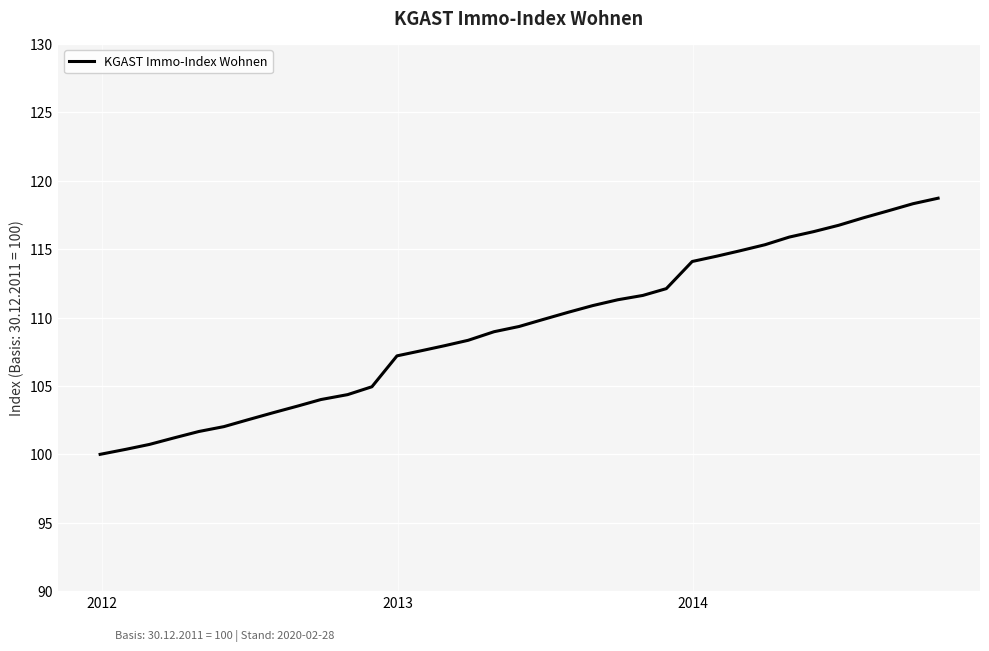

What is the maximum value shown in the chart?

118.7